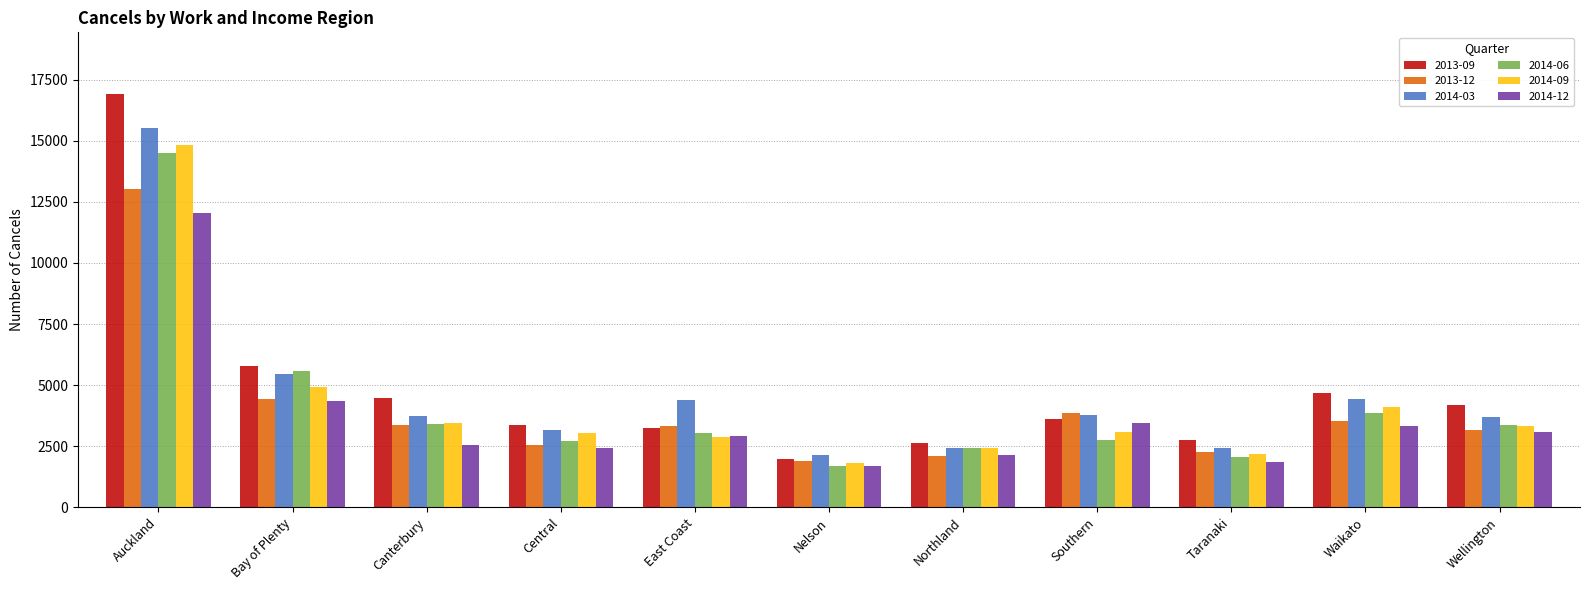

The value of 2014-09 at Central is 3029. True or false?

True